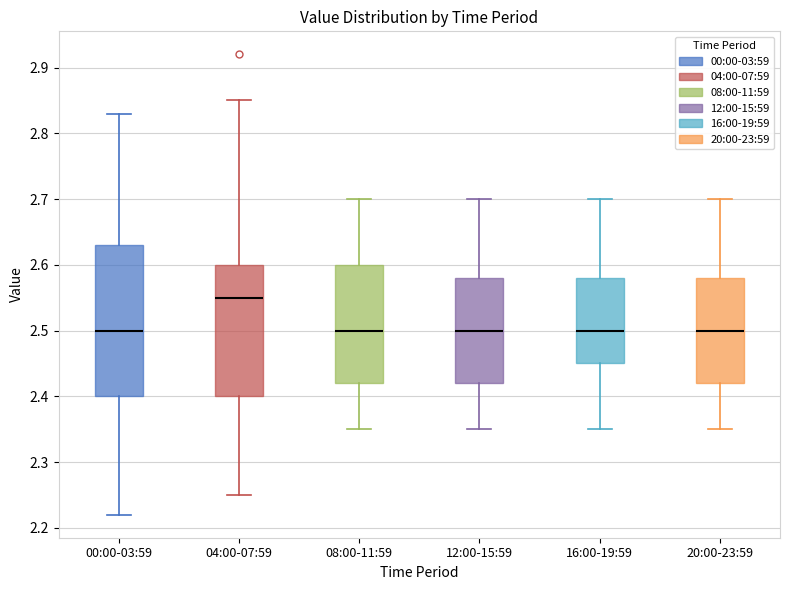

Which box has the highest median line?

04:00-07:59